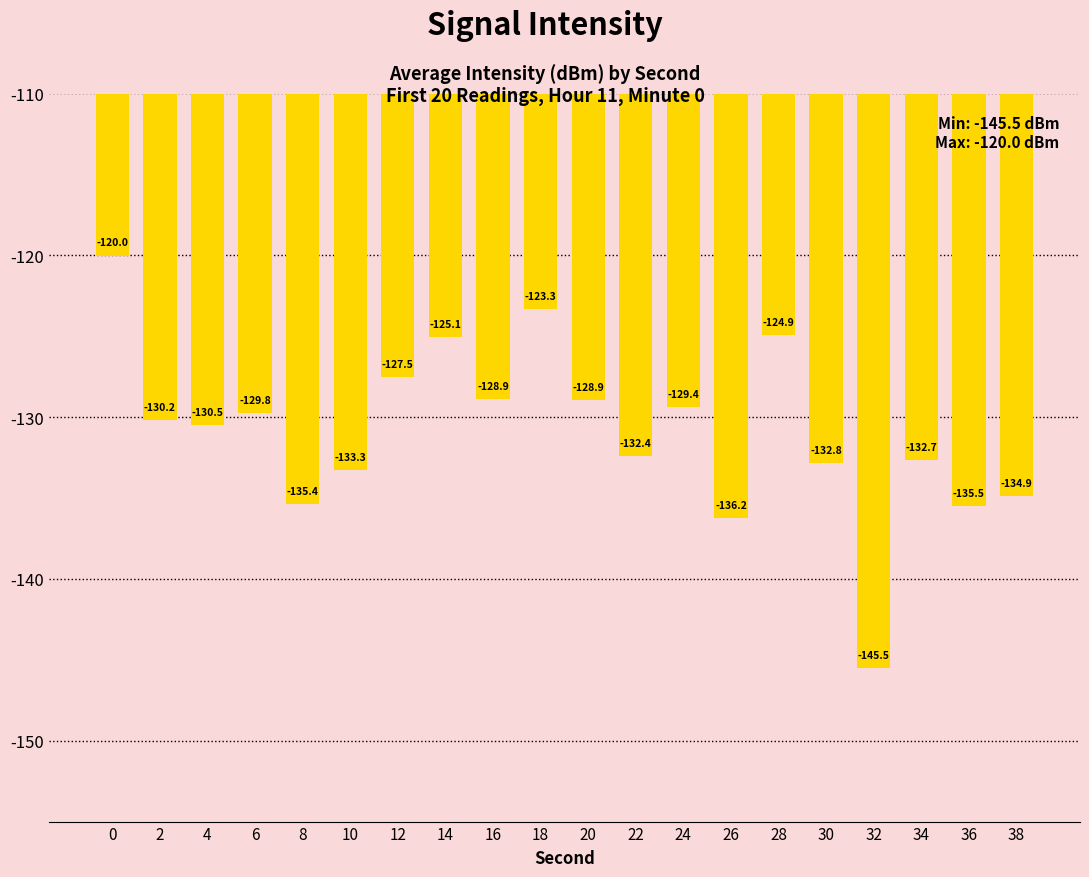

Reading left to right, what are all the values shown in this chart?

-120.0	-130.2	-130.5	-129.8	-135.4	-133.3	-127.5	-125.1	-128.9	-123.3	-128.9	-132.4	-129.4	-136.2	-124.9	-132.8	-145.5	-132.7	-135.5	-134.9